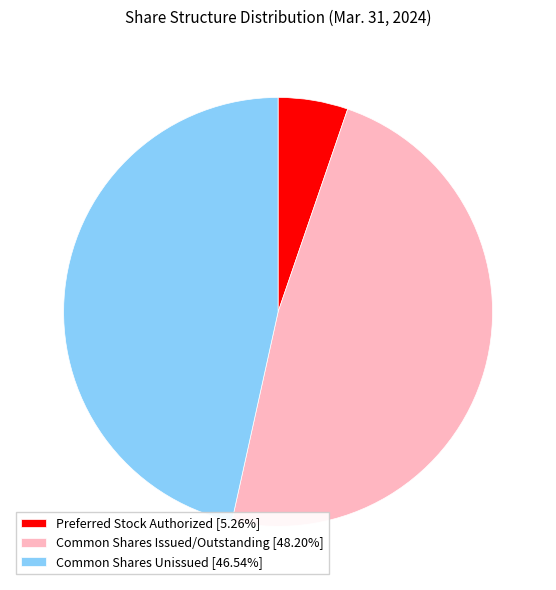

Approximately how many times larger is the value at Common Shares Unissued [46.54%] compared to Common Shares Issued/Outstanding [48.20%]?

1.0